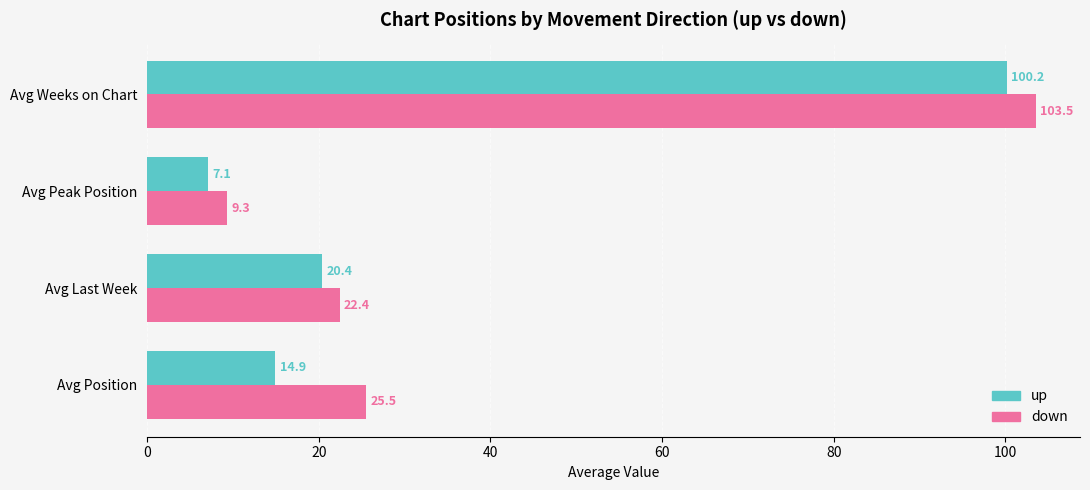

What is the maximum value shown in the chart?

103.5